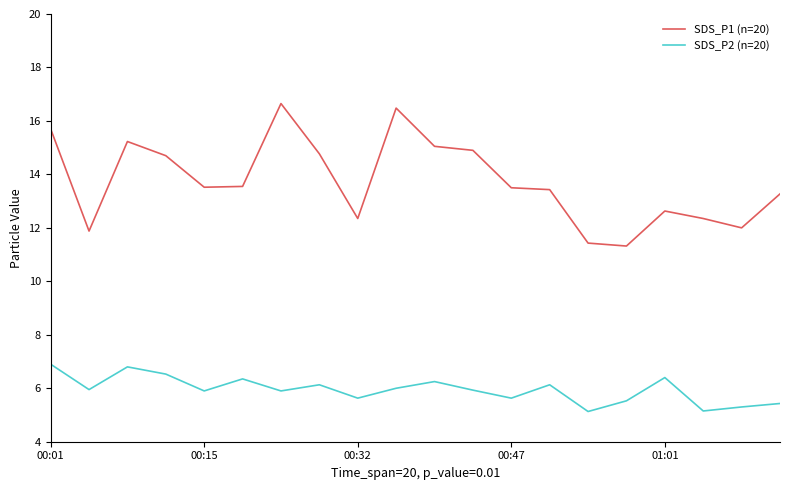

Which series has the largest range (max minus min)?

SDS_P1 (n=20)